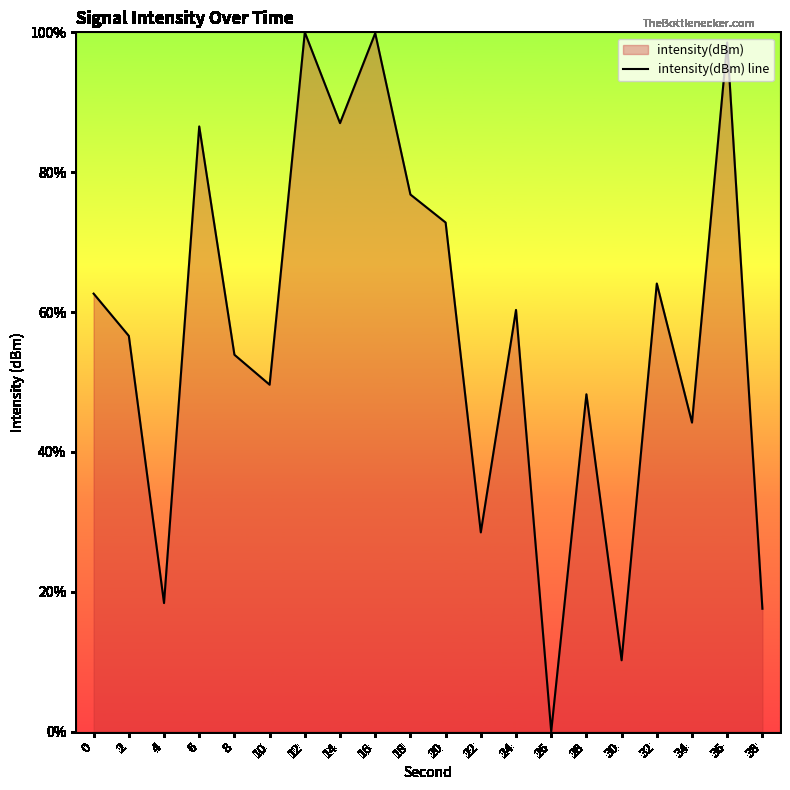

Count the number of categories in the chart.

20